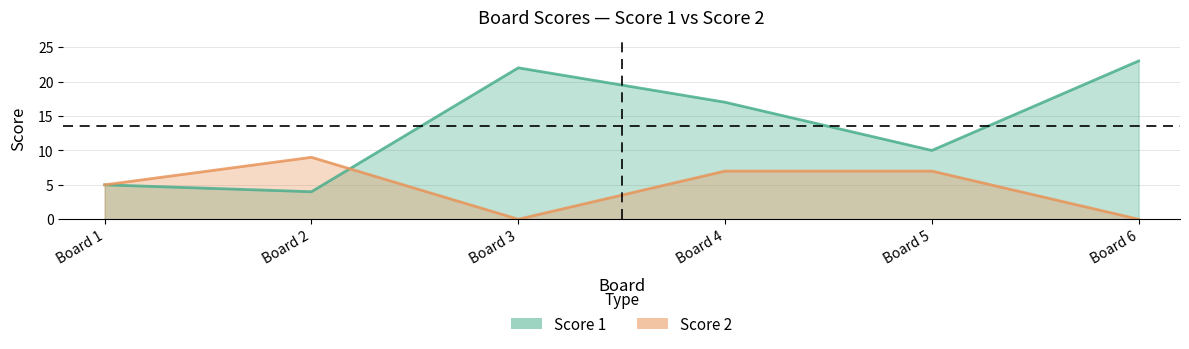

What is the greatest value displayed?

23